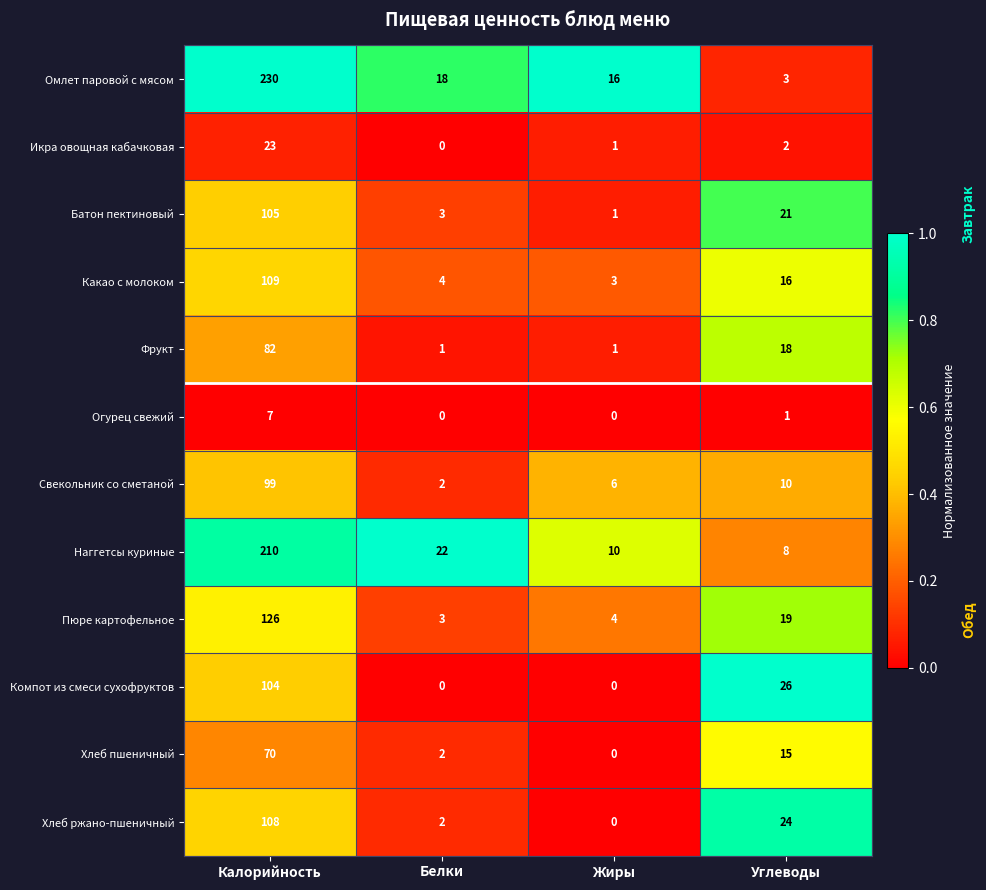

What is the greatest value displayed?

230